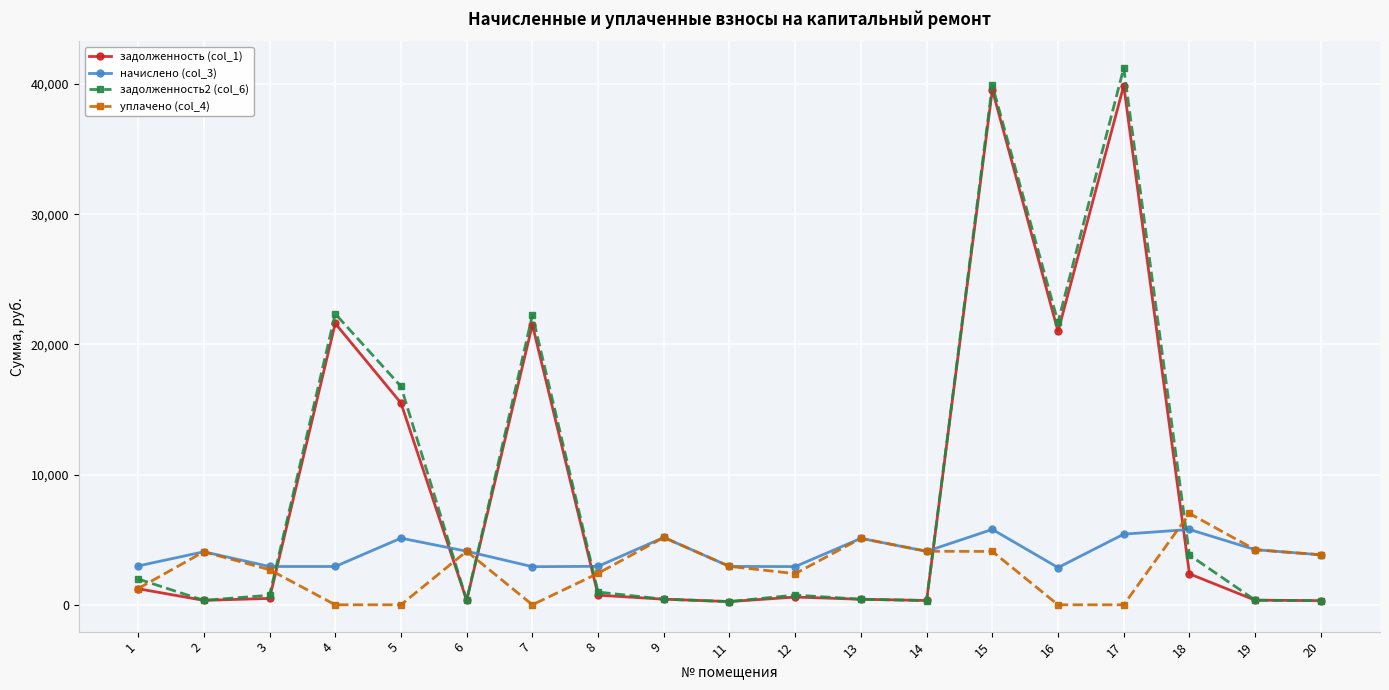

At how many categories does at least one series exceed 5659?

7